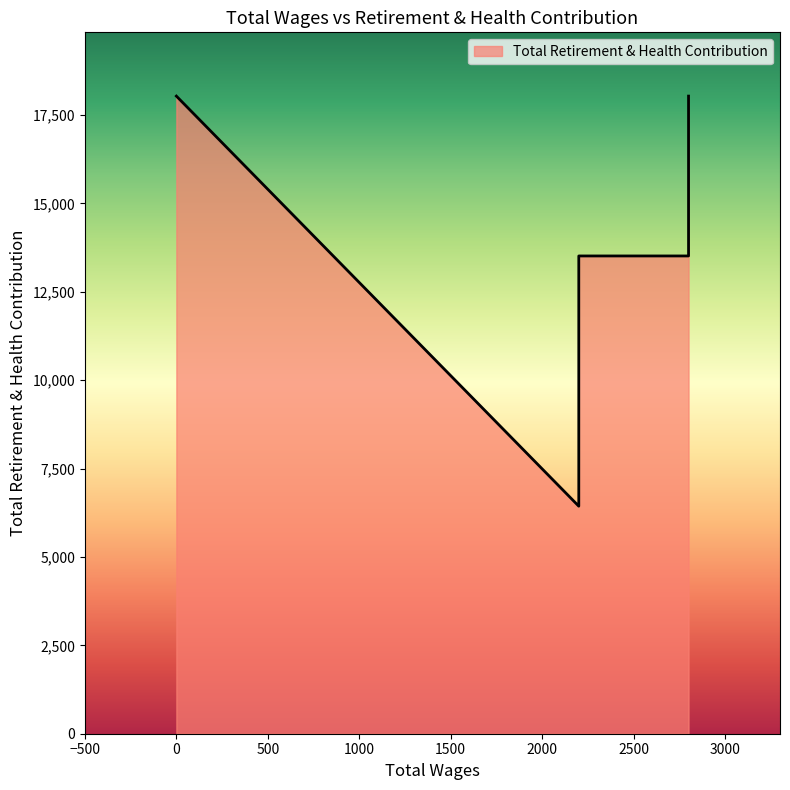

What is the change in value from 2800.0 to 2200.0?

-7079